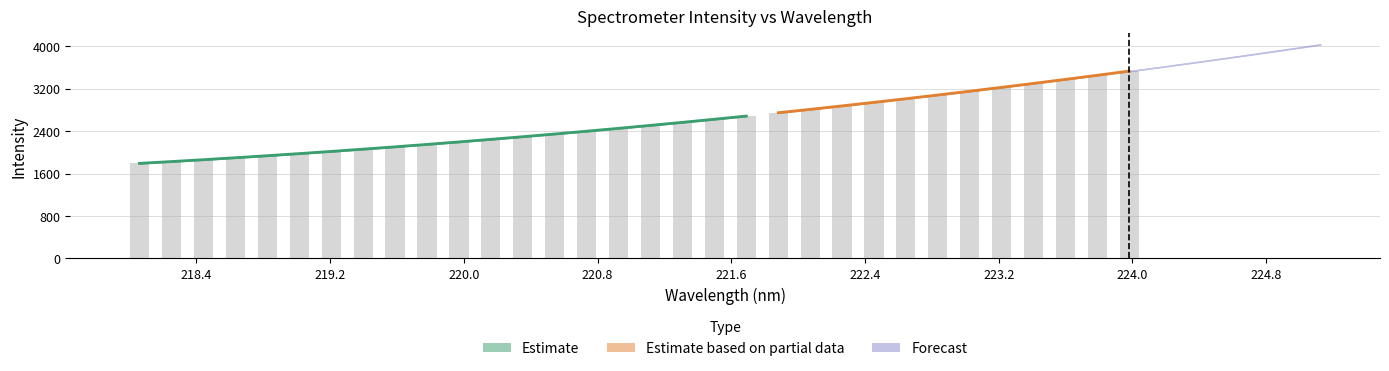

Reading left to right, extract all data points from this chart.

1791.8	1826.9	1860.6	1900.9	1938.7	1976.5	2018.6	2061.4	2106.0	2149.6	2195.6	2243.8	2293.6	2346.2	2399.4	2452.7	2510.6	2571.0	2623.7	2682.7	2746.3	2811.2	2876.4	2942.6	3013.8	3082.4	3153.4	3222.7	3300.1	3376.8	3451.6	3533.2